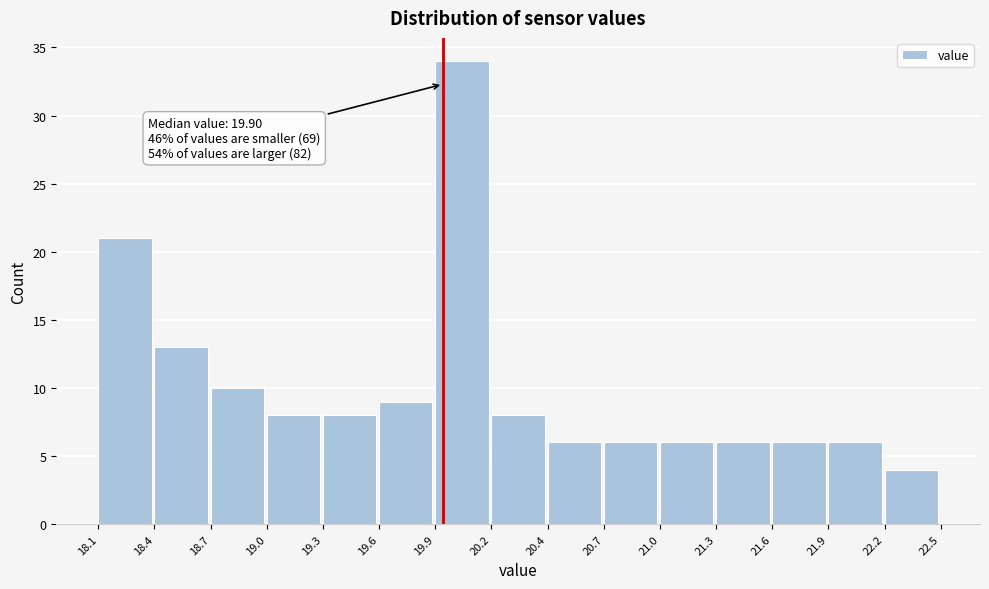

Which range on the x-axis has the tallest bar?

19.9 to 20.2